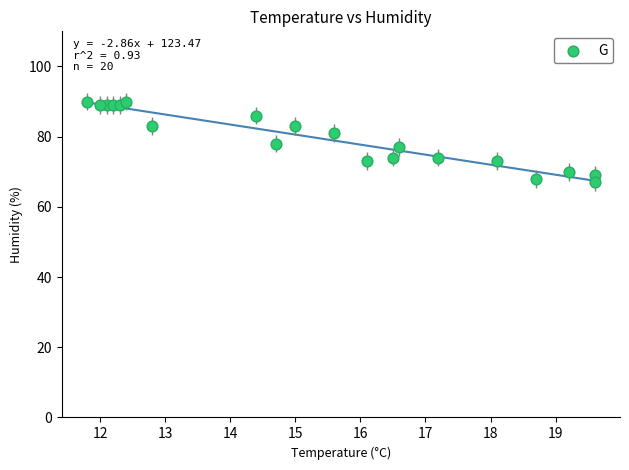

What is the range of Y values (max minus min)?

23